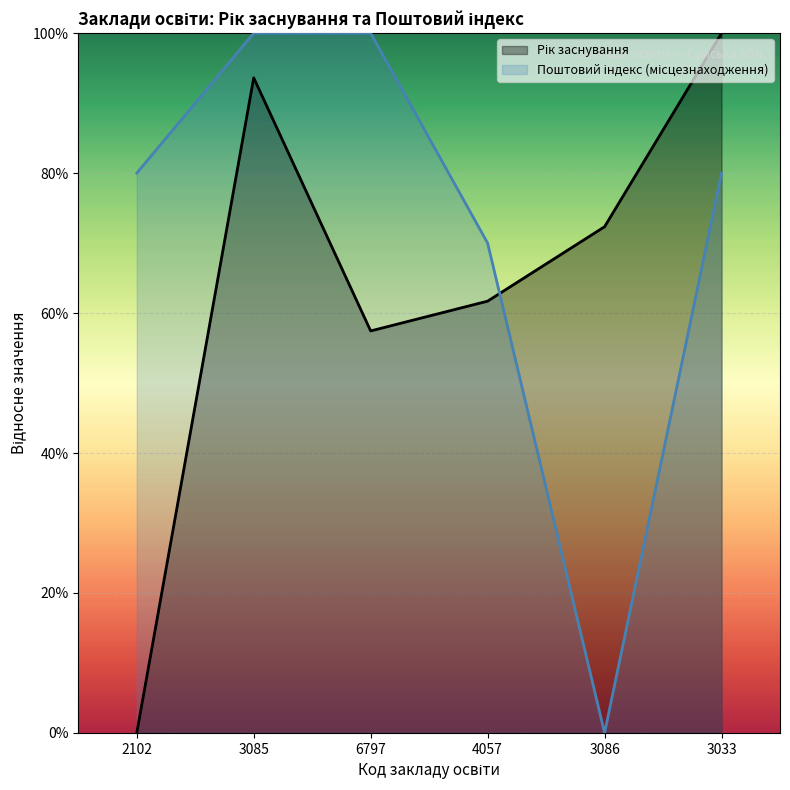

Reading left to right, extract all data points from this chart.

Рік заснування: 0.0	93.6	57.4	61.7	72.3	100.0
Поштовий індекс (місцезнаходження): 80.0	100.0	100.0	70.0	0.0	80.0